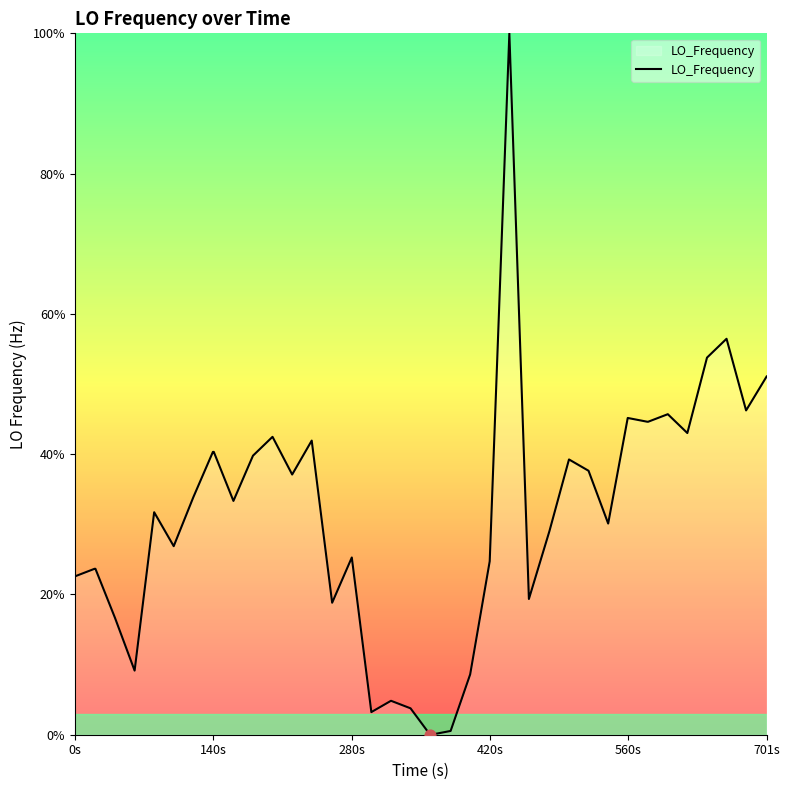

What is the greatest value displayed?

100.0